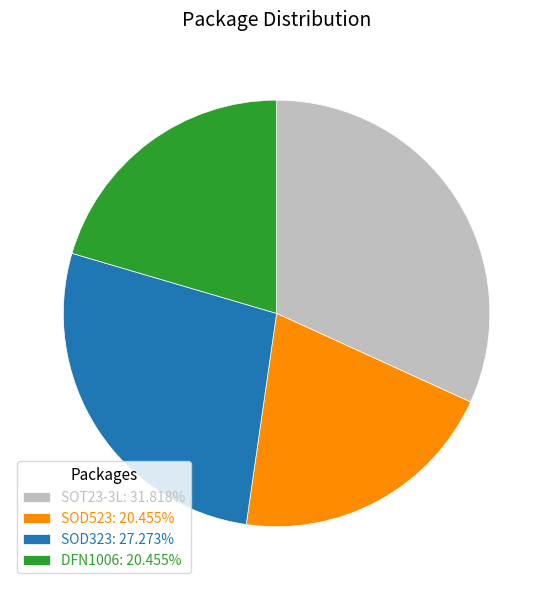

Combined, do SOD523: 20.455% and SOD323: 27.273% account for over 50%?

No